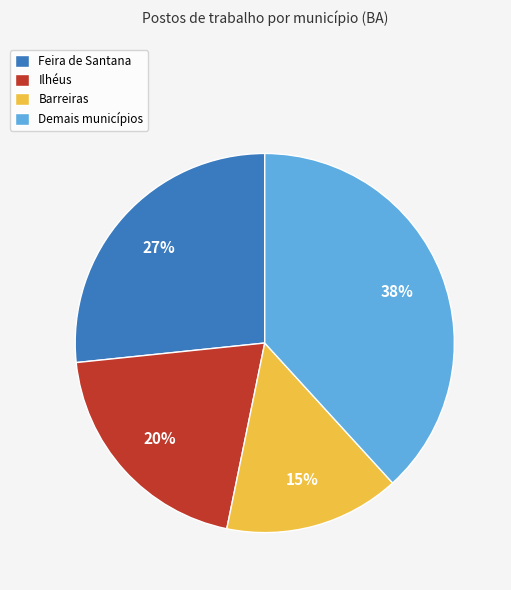

How many slices are in this pie chart?

4